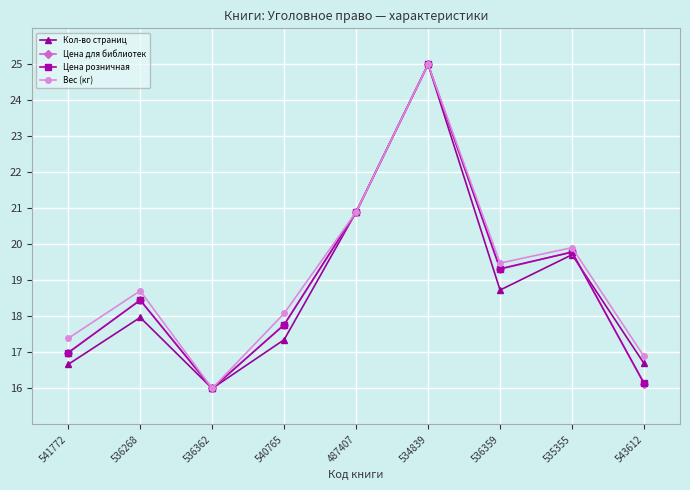

Is the value of Вес (кг) at 540765 greater than the value of Цена розничная at 536362?

Yes